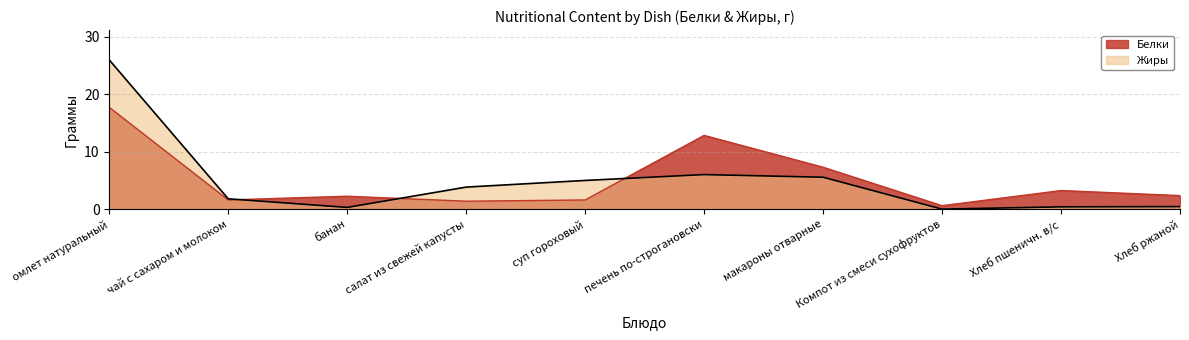

What is the difference between the highest and lowest values at омлет натуральный?

8.3